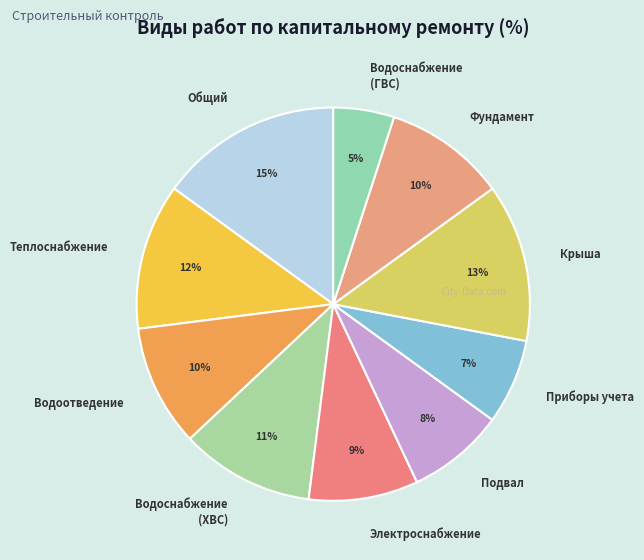

What percentage is the Водоснабжение (ГВС) slice, to the nearest percent?

5%